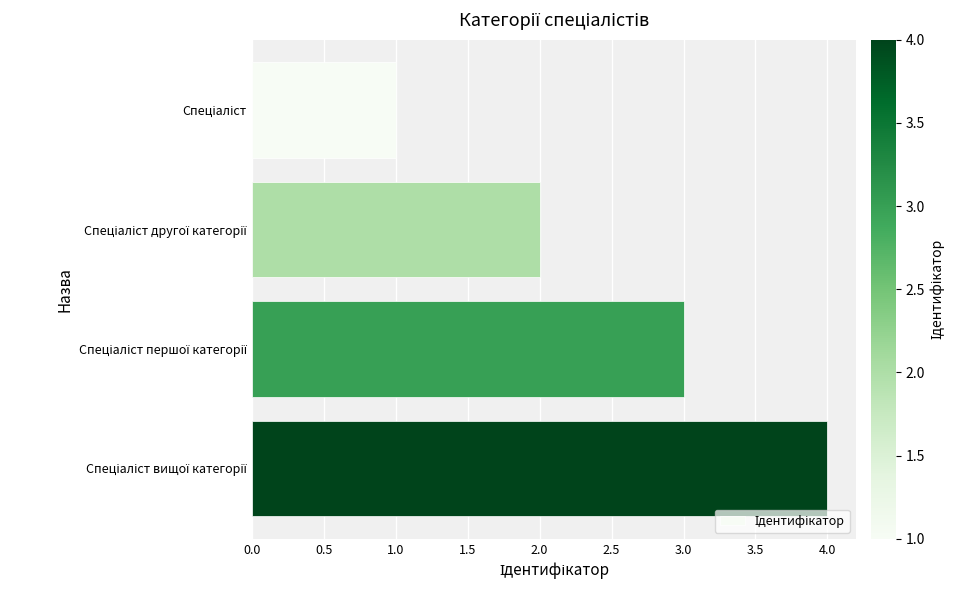

What is the maximum value shown in the chart?

4